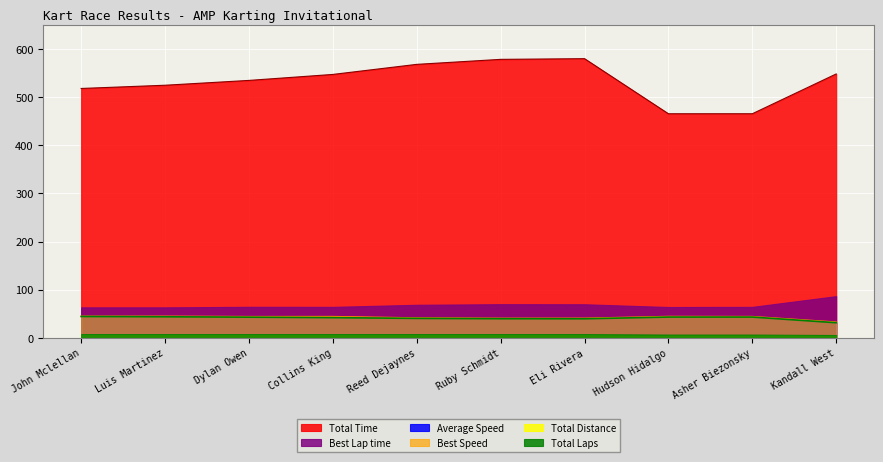

The Average Speed series shows 39.7 at Eli Rivera. True or false?

True